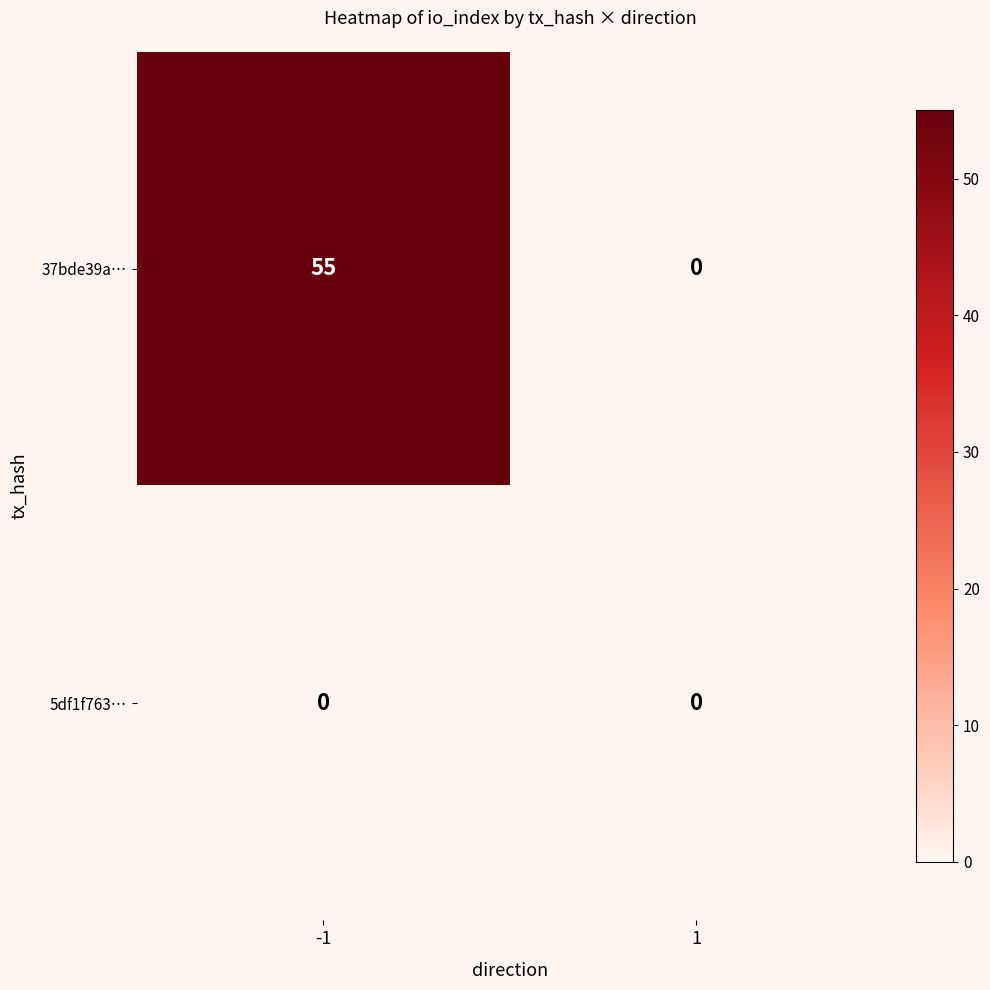

What is the maximum value shown in the chart?

55